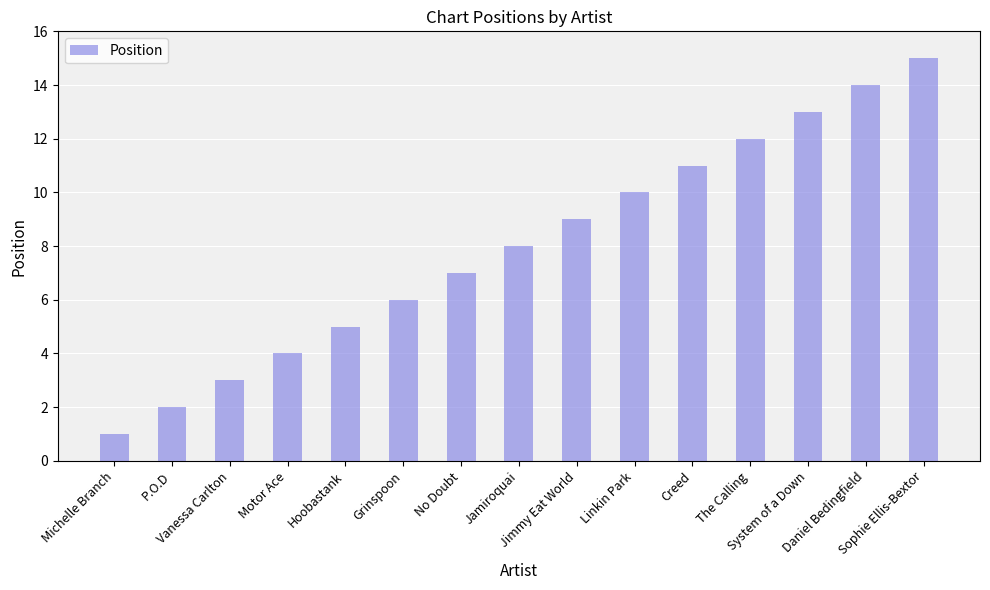

Reading left to right, what are all the values shown in this chart?

Michelle Branch=1	P.O.D=2	Vanessa Carlton=3	Motor Ace=4	Hoobastank=5	Grinspoon=6	No Doubt=7	Jamiroquai=8	Jimmy Eat World=9	Linkin Park=10	Creed=11	The Calling=12	System of a Down=13	Daniel Bedingfield=14	Sophie Ellis-Bextor=15